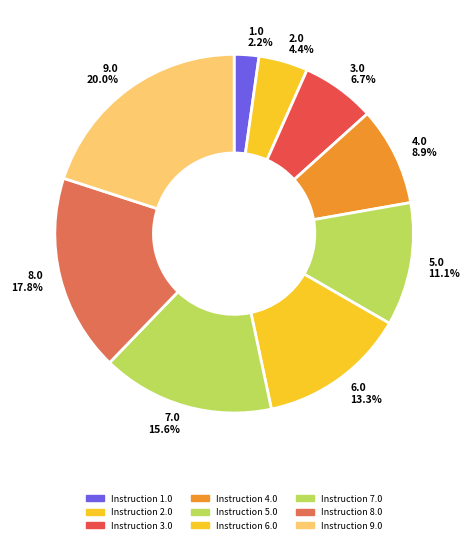

To the nearest percent, what is the difference between the largest and smallest slice percentages?

18%